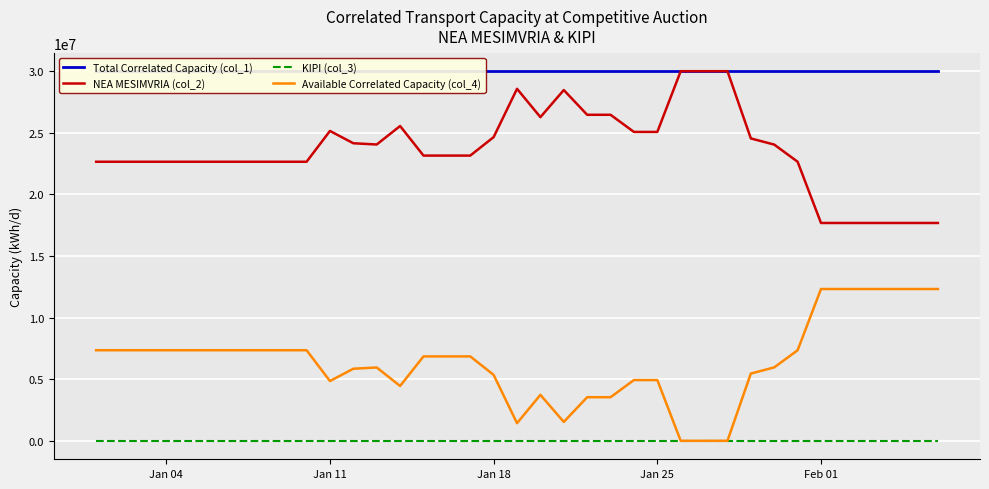

The NEA MESIMVRIA (col_2) series shows 14118587 at Jan 18. True or false?

False